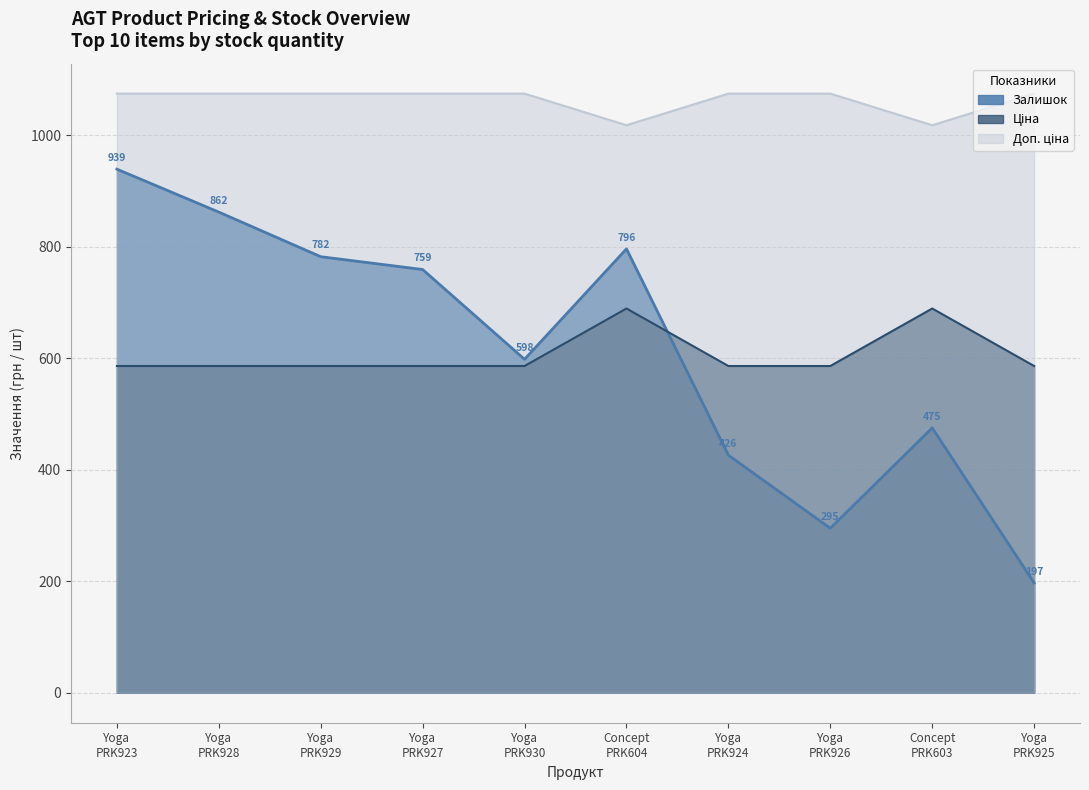

What is the minimum value shown in the chart?

197.0